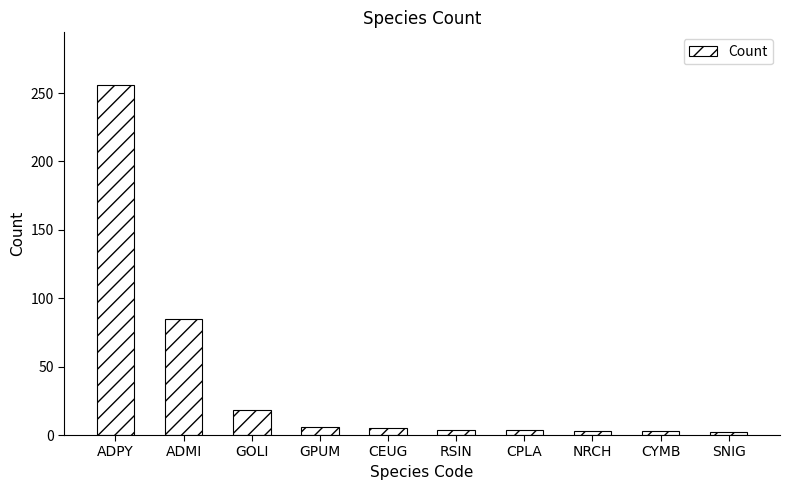

What is the label of the 7th bar from the left?

CPLA